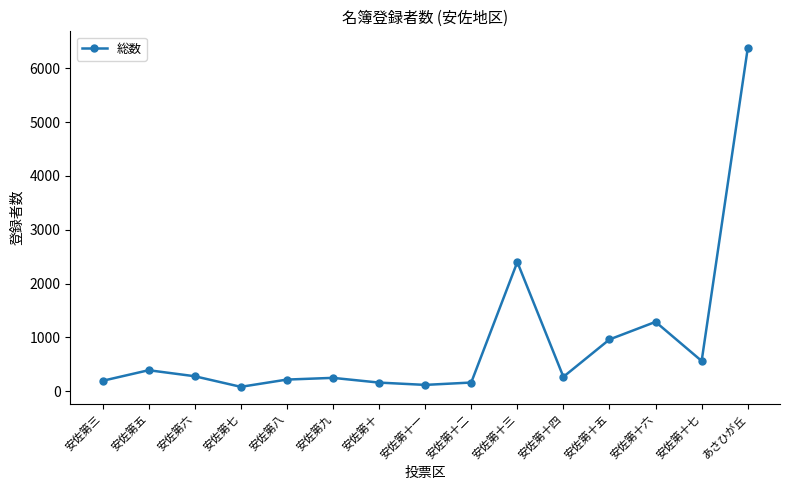

What is the change in value from 安佐第八 to 安佐第十二?

-55